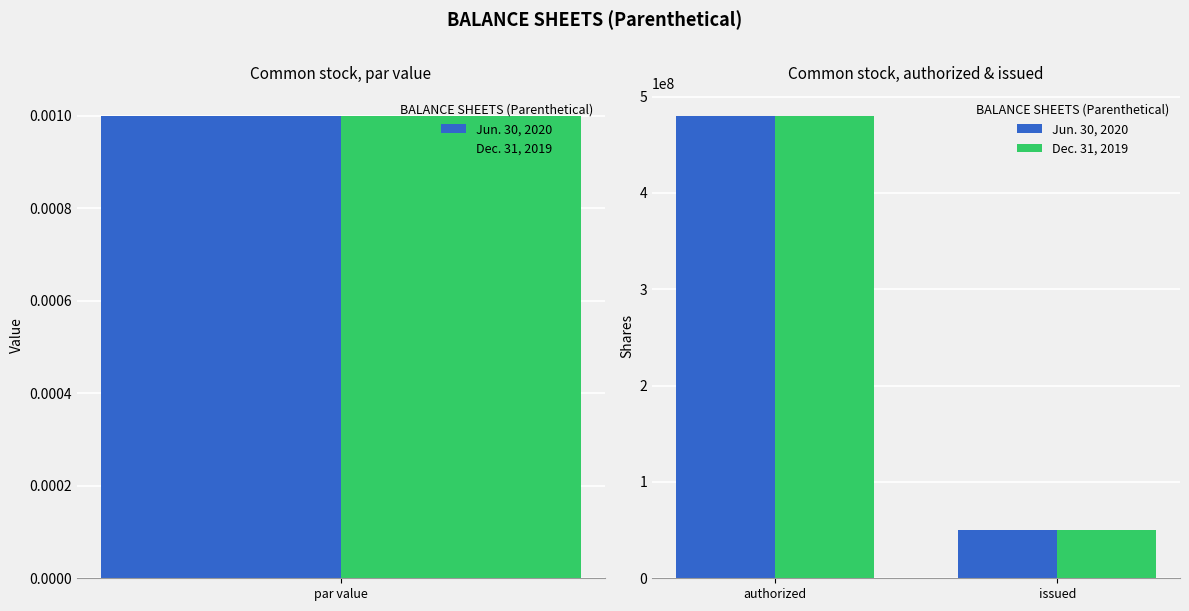

True or false: Jun. 30, 2020 has a value of 148207077 at authorized.

False